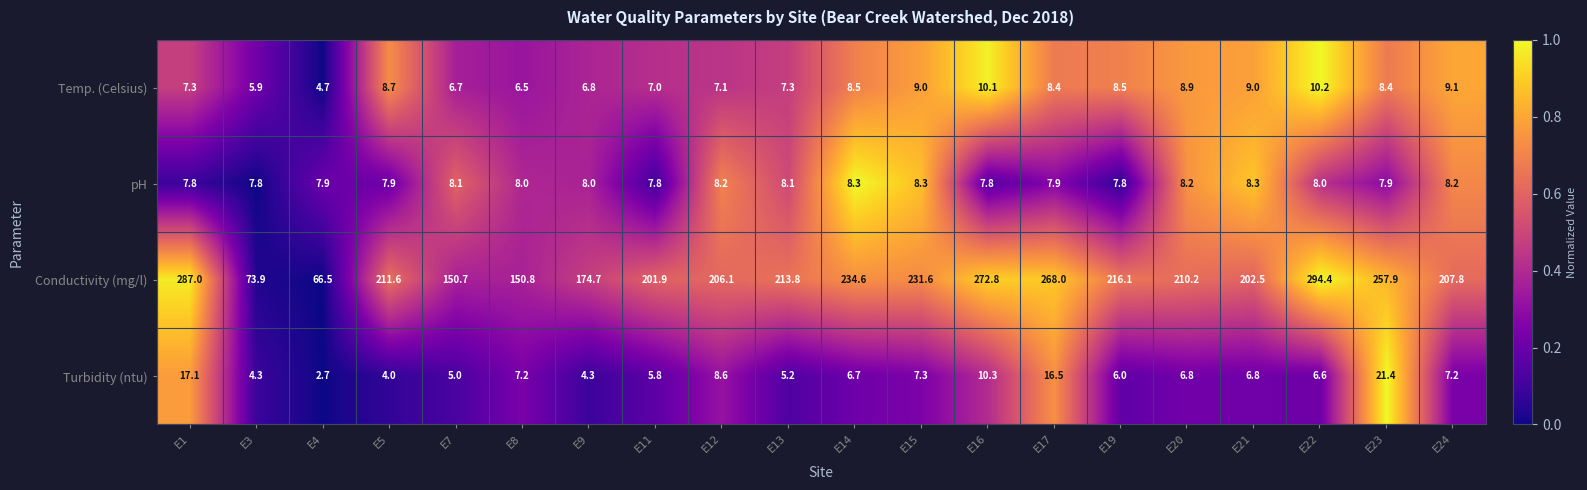

Which series has the widest spread of values?

Conductivity (mg/l)